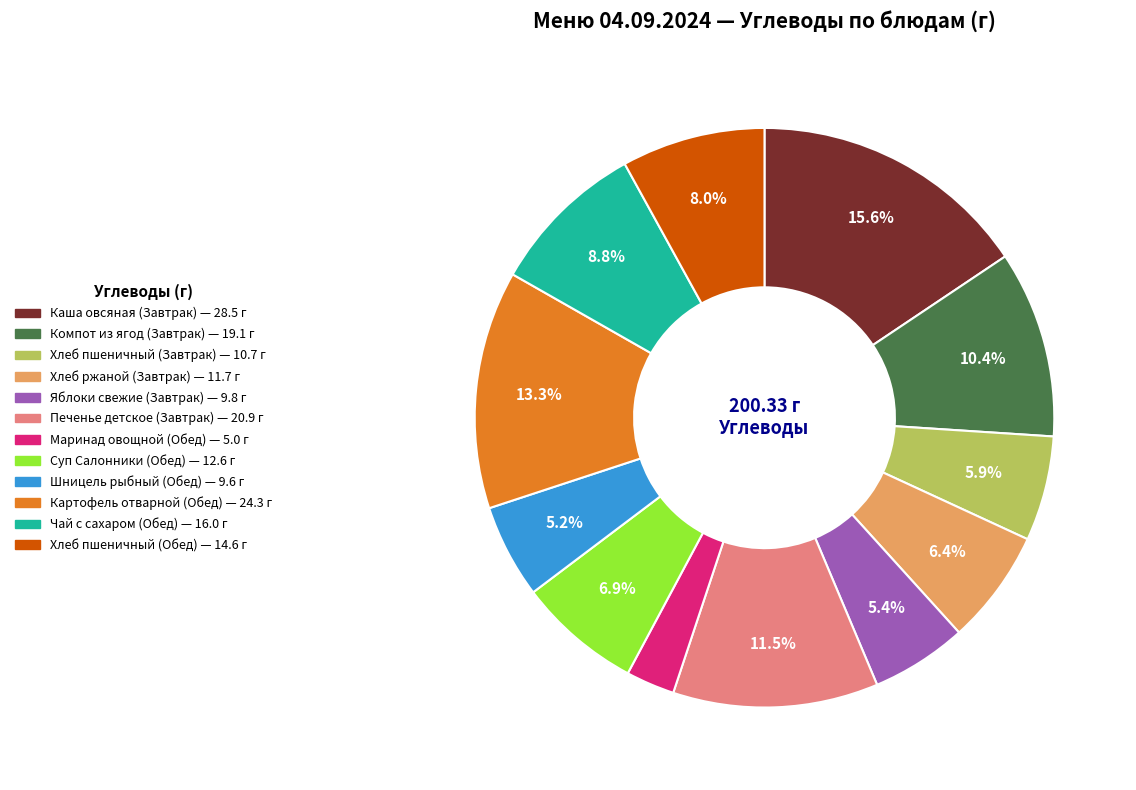

The Хлеб пшеничный (Обед) slice represents 8% of the pie. True or false?

True